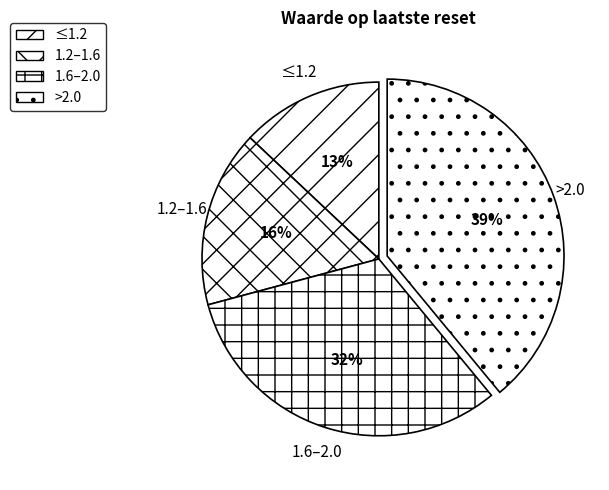

Rank the categories by value from lowest to highest.

≤1.2, 1.2–1.6, 1.6–2.0, >2.0